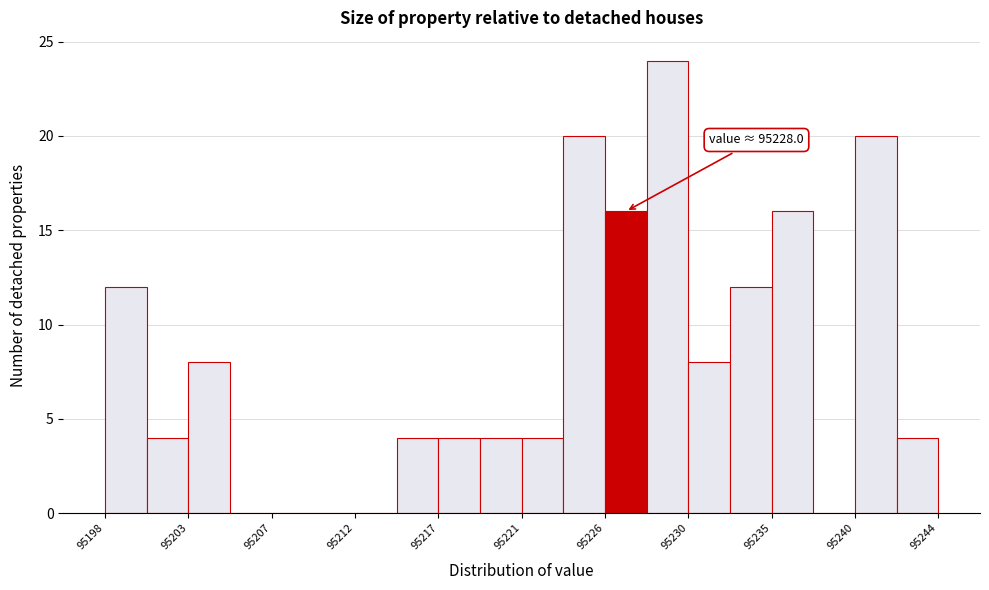

Over which range of the x-axis is the bar tallest?

95228.0 to 95230.5